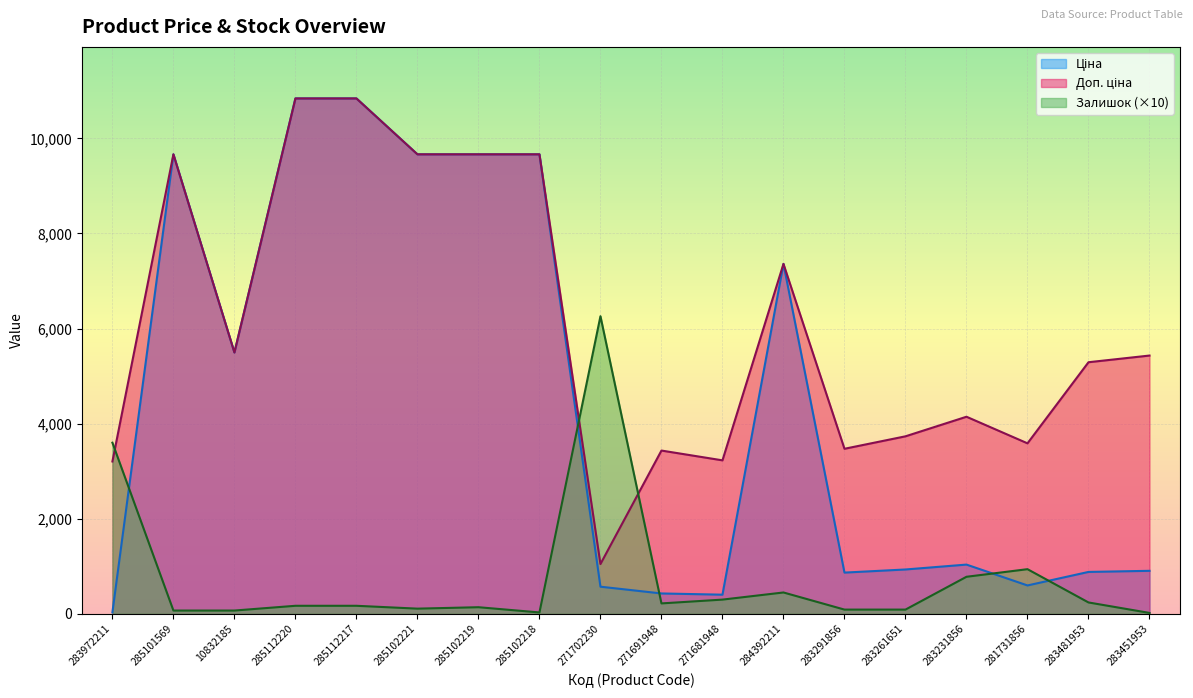

Does the chart display data point markers on the line(s)?

No